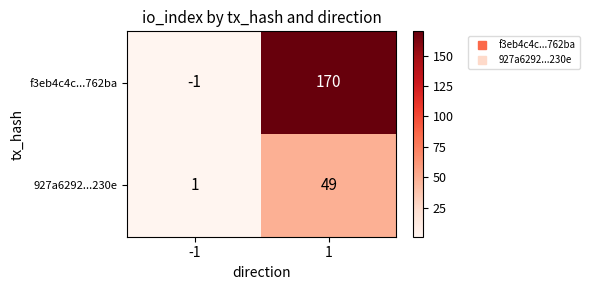

How many data points does each series have?

2